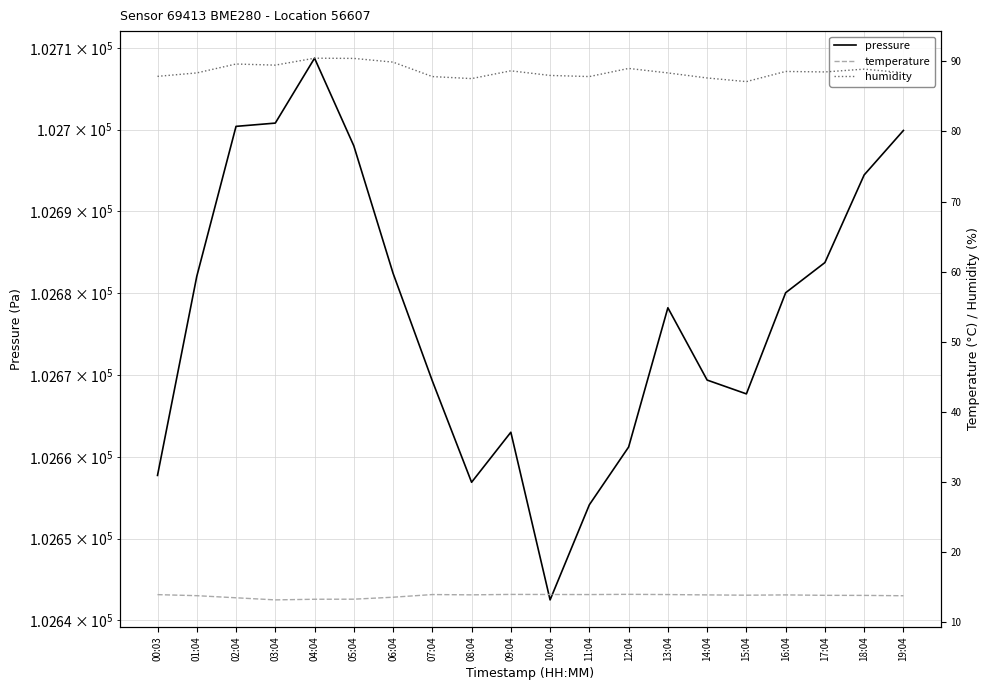

Which category has the lowest value across all series?

03:04